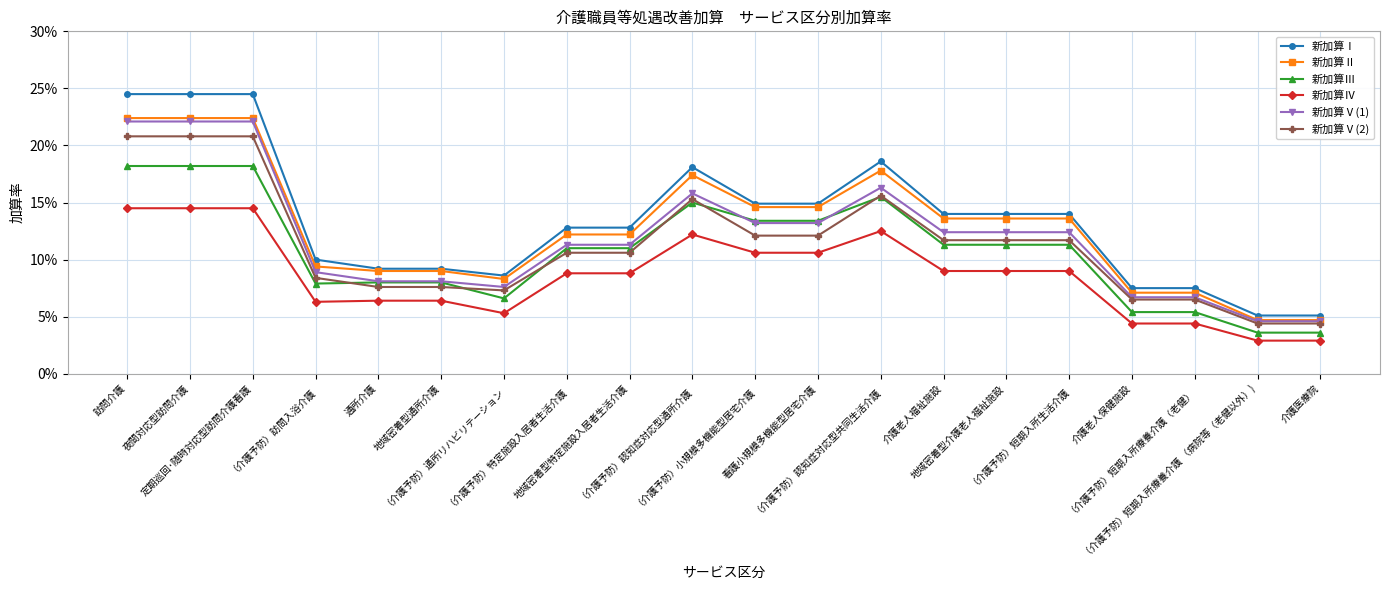

What is the label of the 6th point from the right?

地域密着型介護老人福祉施設